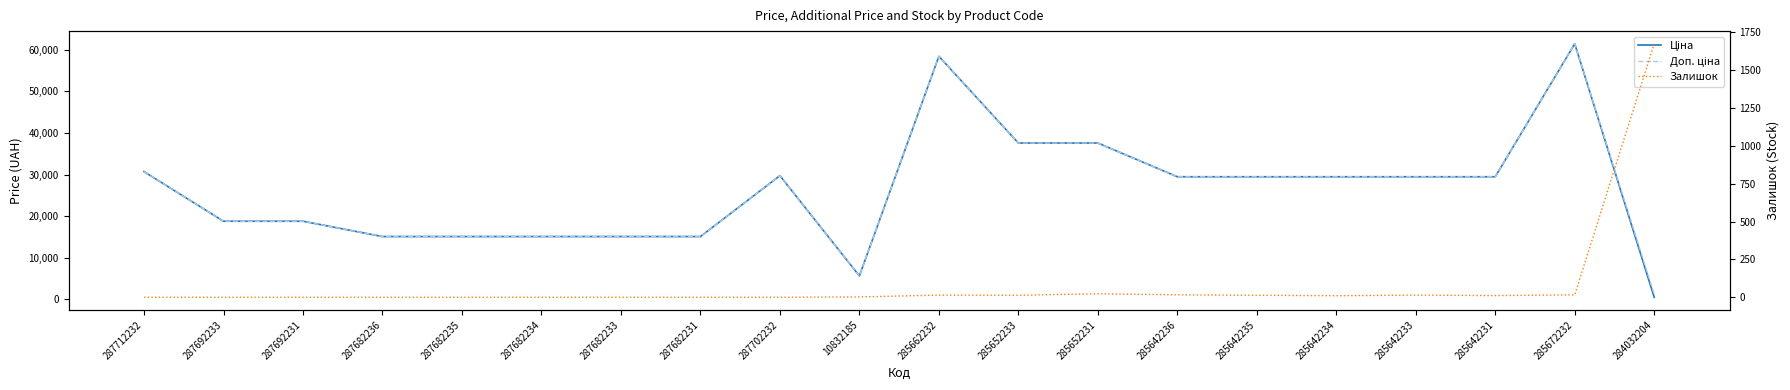

At how many categories does at least one series exceed 53115?

2